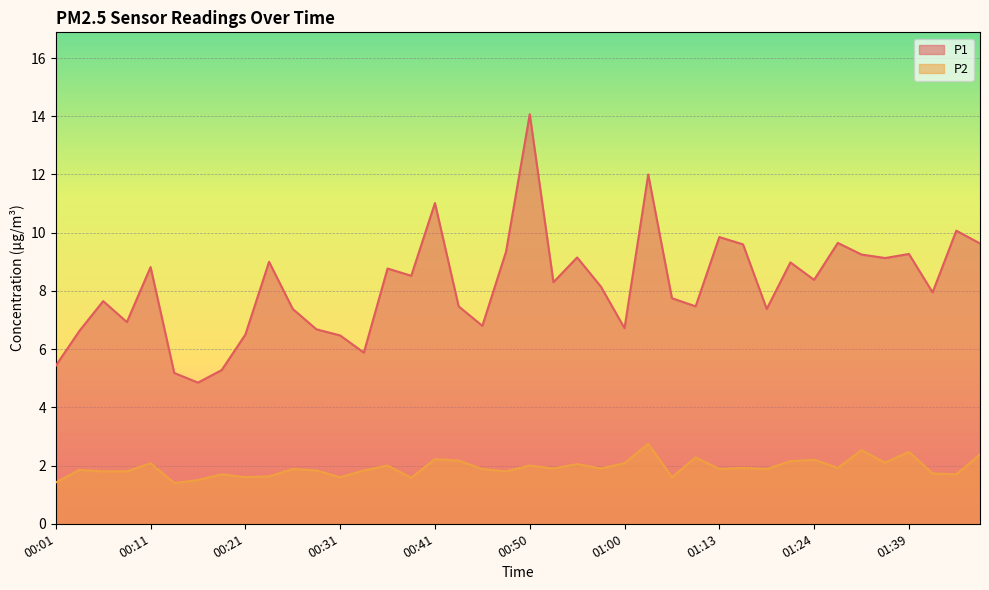

Is it true that P2 equals 1.8 at 00:33?

True